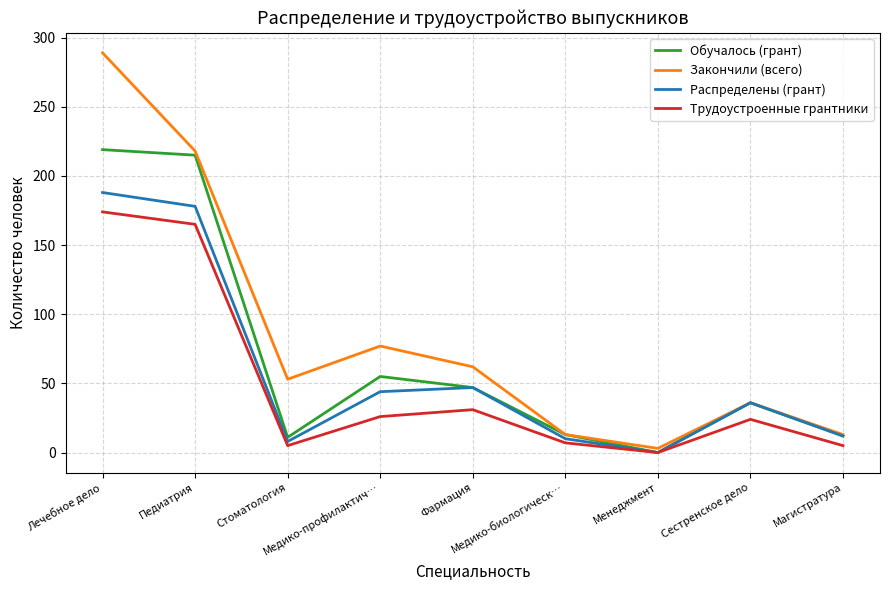

At which category is the sum across all series the highest?

Лечебное дело